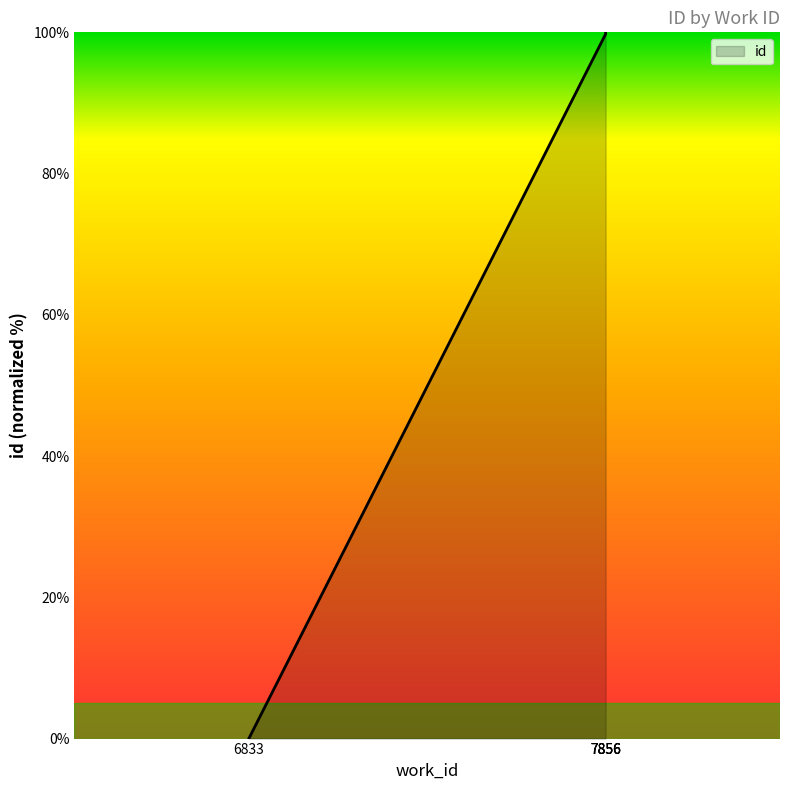

At which category does the chart reach its peak across all series?

7856